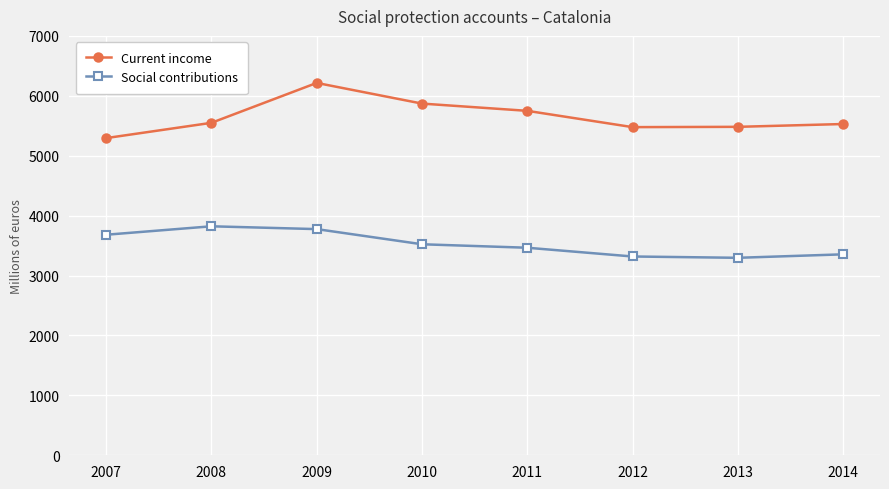

What is the sum of all Social contributions values?

28232